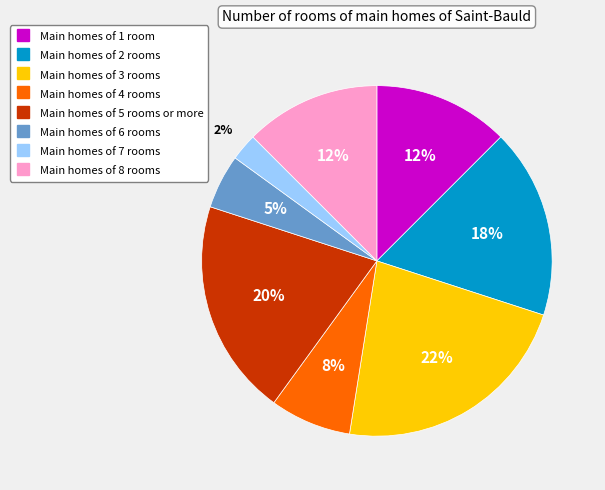

Is there a majority slice in this chart?

No